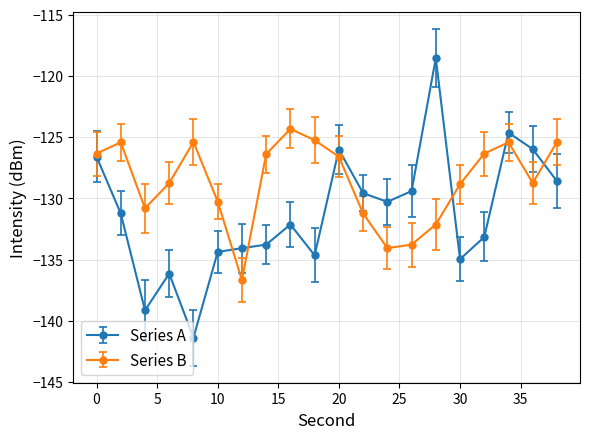

In Series B, how many points are lower than both neighbors (excluding endpoints)?

4